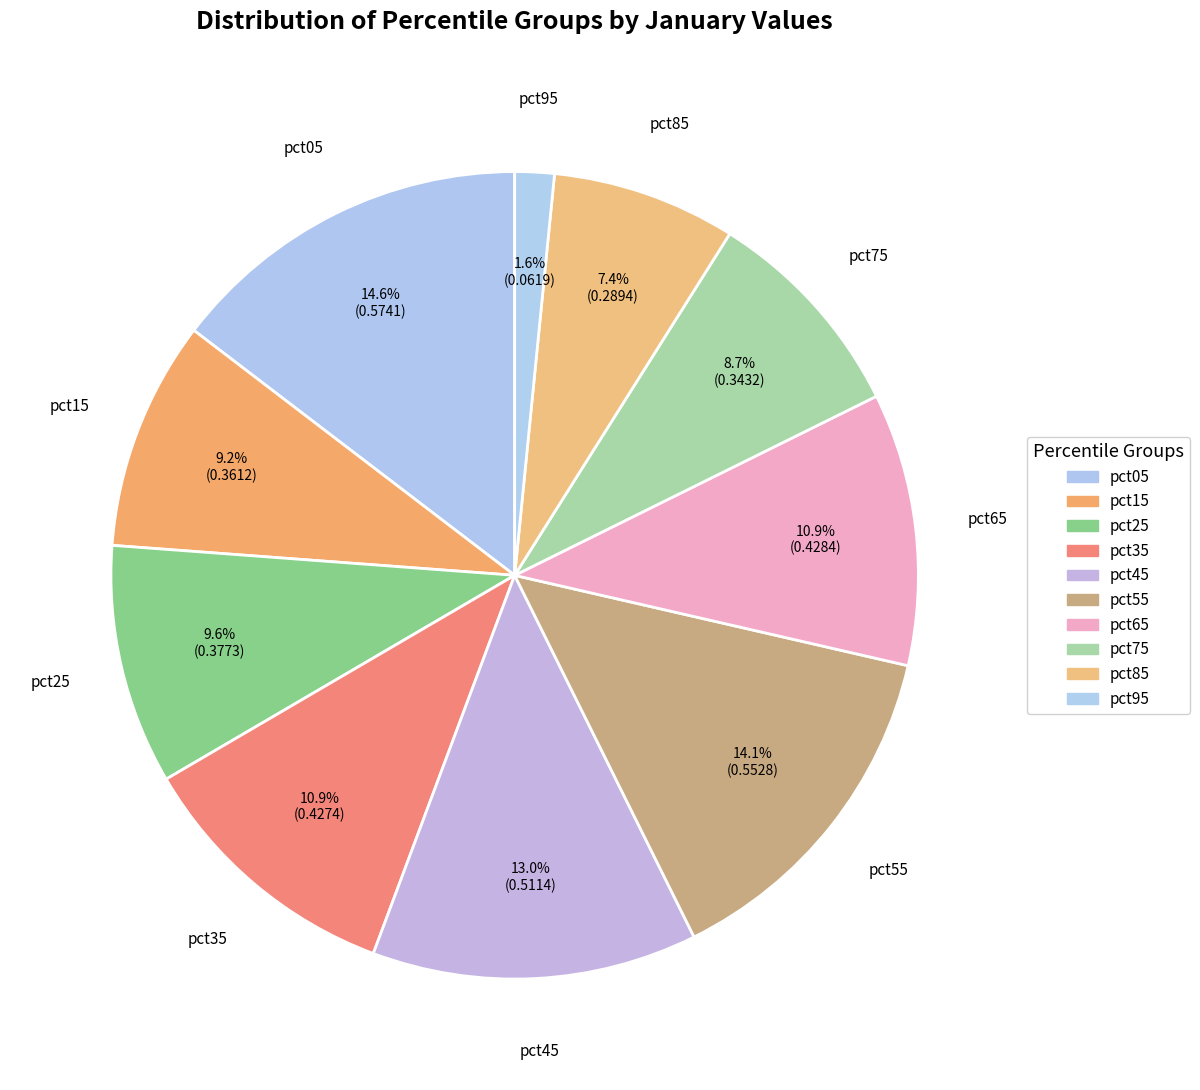

Which category has the smallest portion of the pie?

pct95